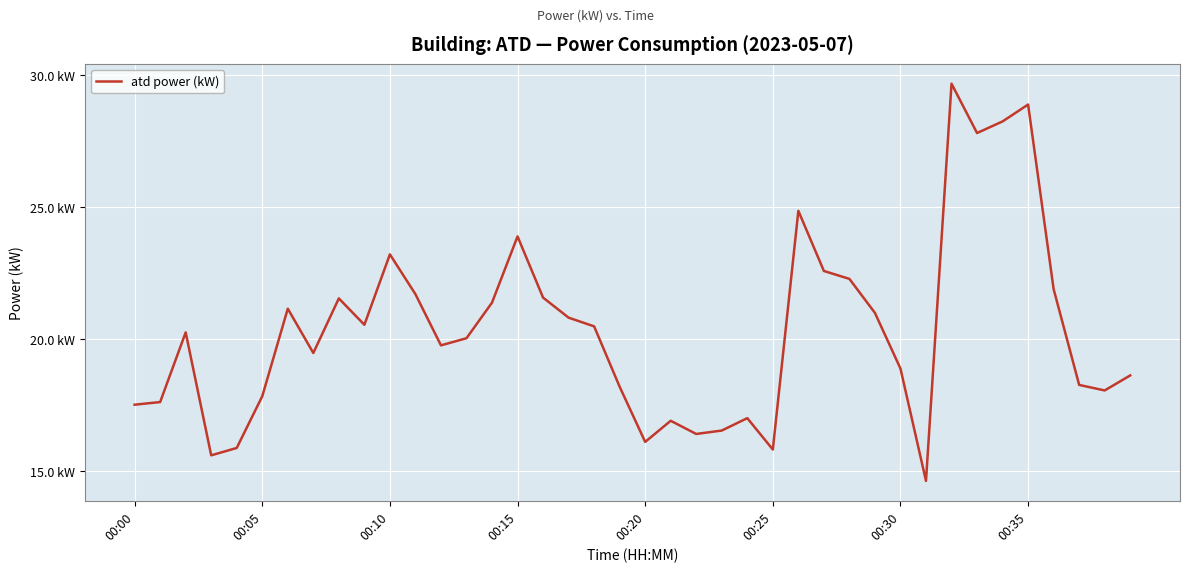

Does the chart have visible grid lines?

Yes